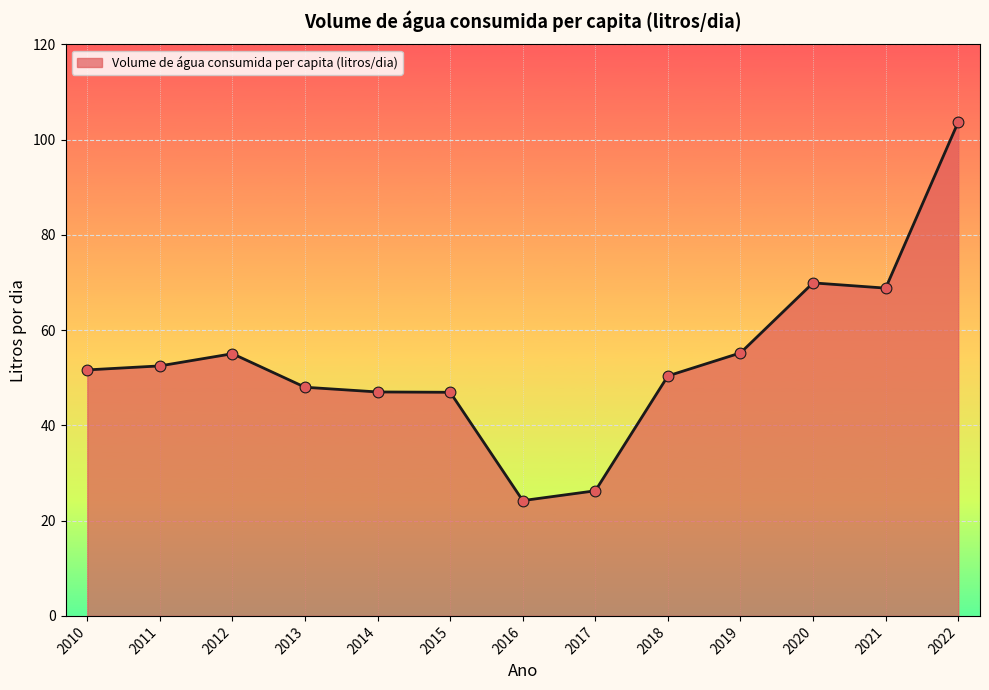

Approximately how many times larger is the value at 2012 compared to 2022?

0.5